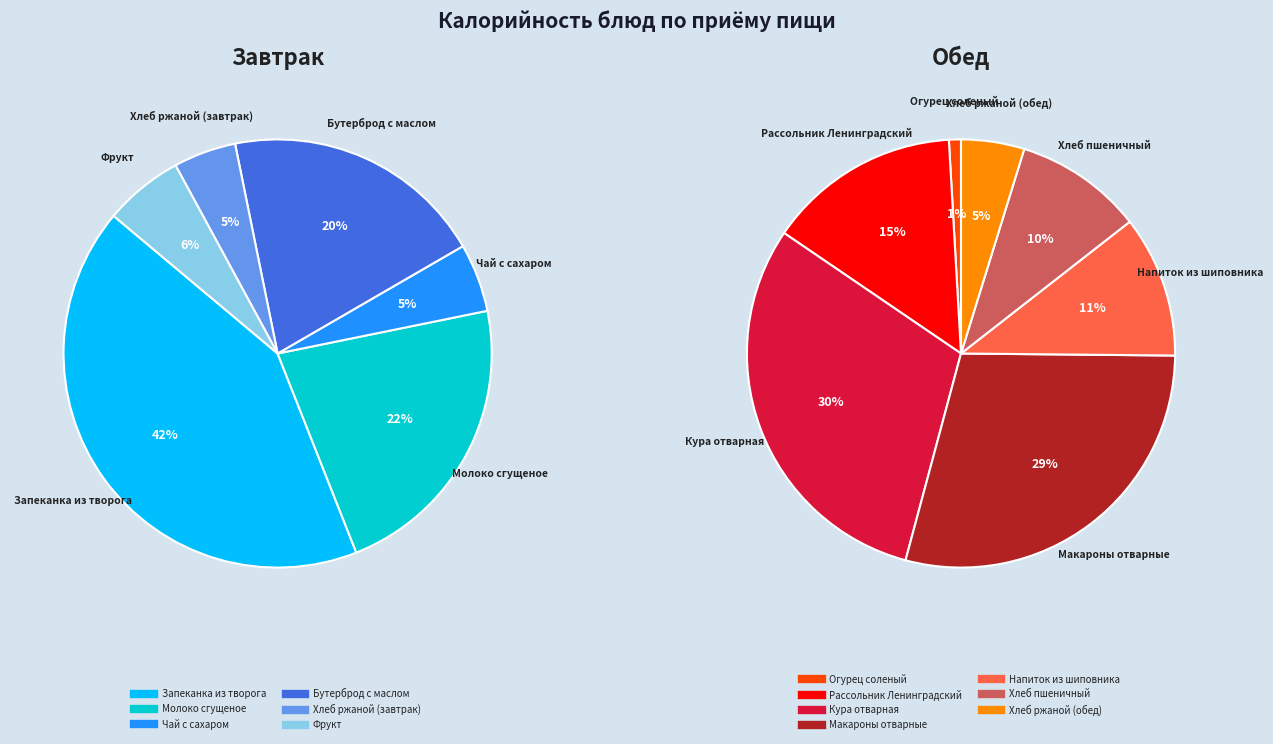

Which category has the biggest portion of the pie?

Запеканка из творога